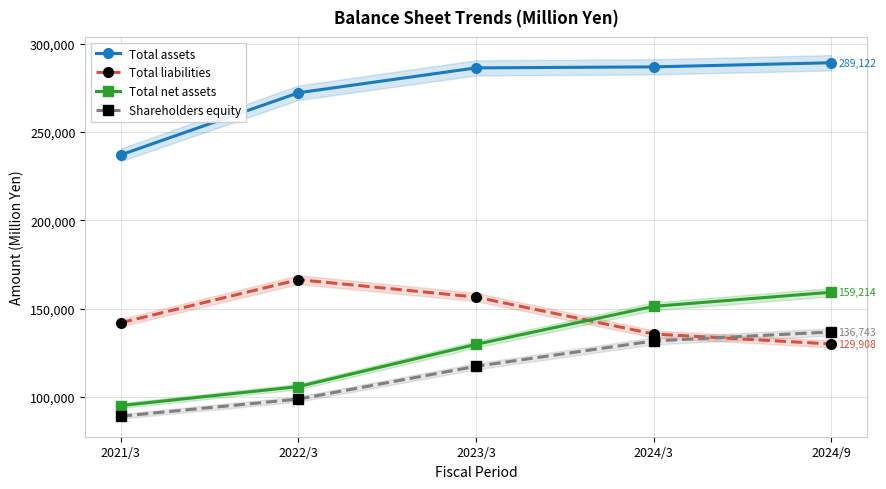

How many values in the Total liabilities series are below 141942?

2